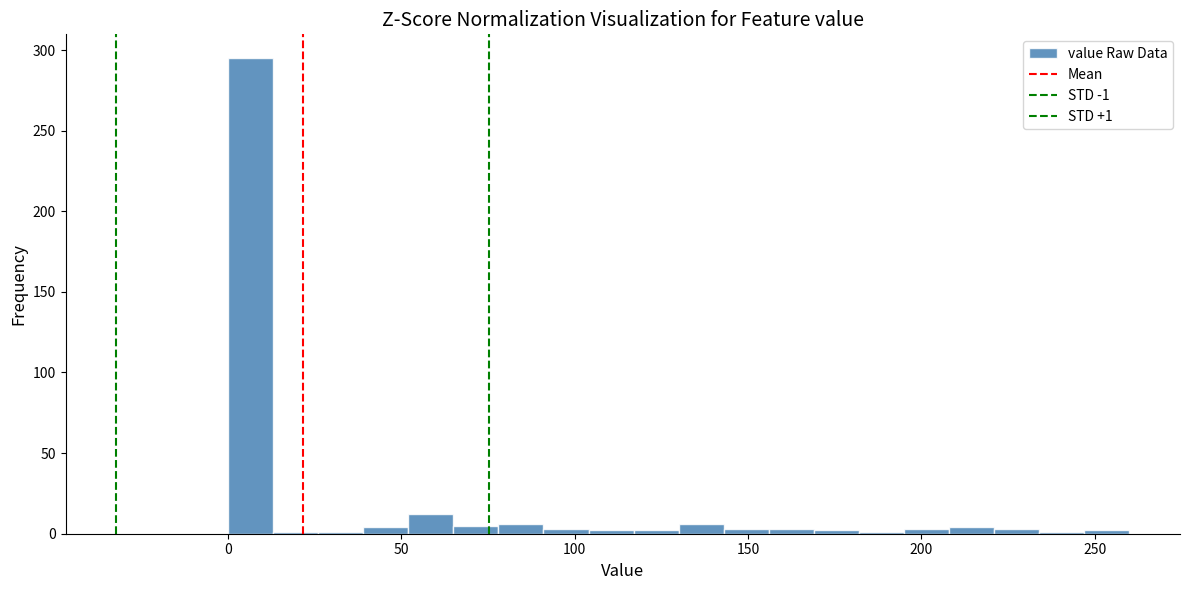

Around what value on the x-axis is the tallest bar? Give the approximate position of its centre, as read against the axis.

5